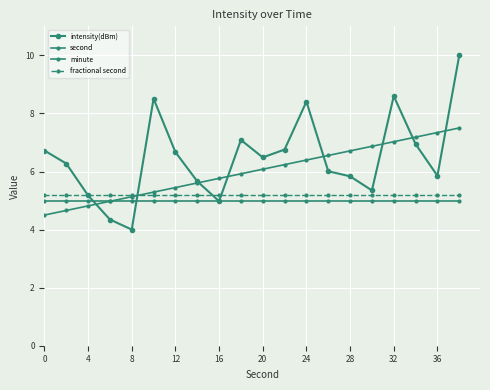

How many intersections are there between fractional second and second?

1